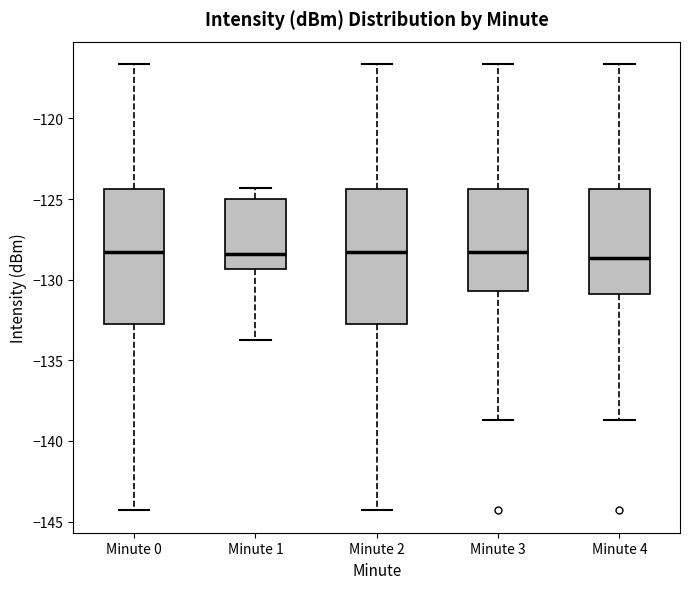

Where is the upper edge of the box for Minute 1 on the y-axis? The values are not printed on the chart, so give them approximately, as read against the axis.

-125.0